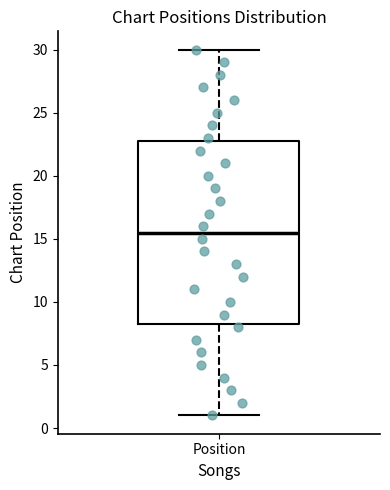

Read this box plot against the y-axis: the position of the median line, the range covered by the box, and the ends of both whiskers. The values are not printed on the chart, so give them approximately, as read against the axis.

median 15.5, box 8.5 to 23.0, whiskers 1.0 to 30.0